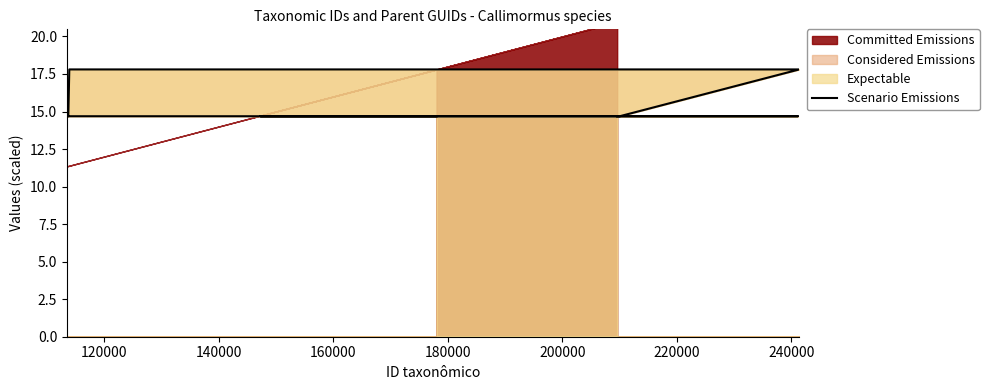

True or false: the data has more than 2 interior local peaks.

False